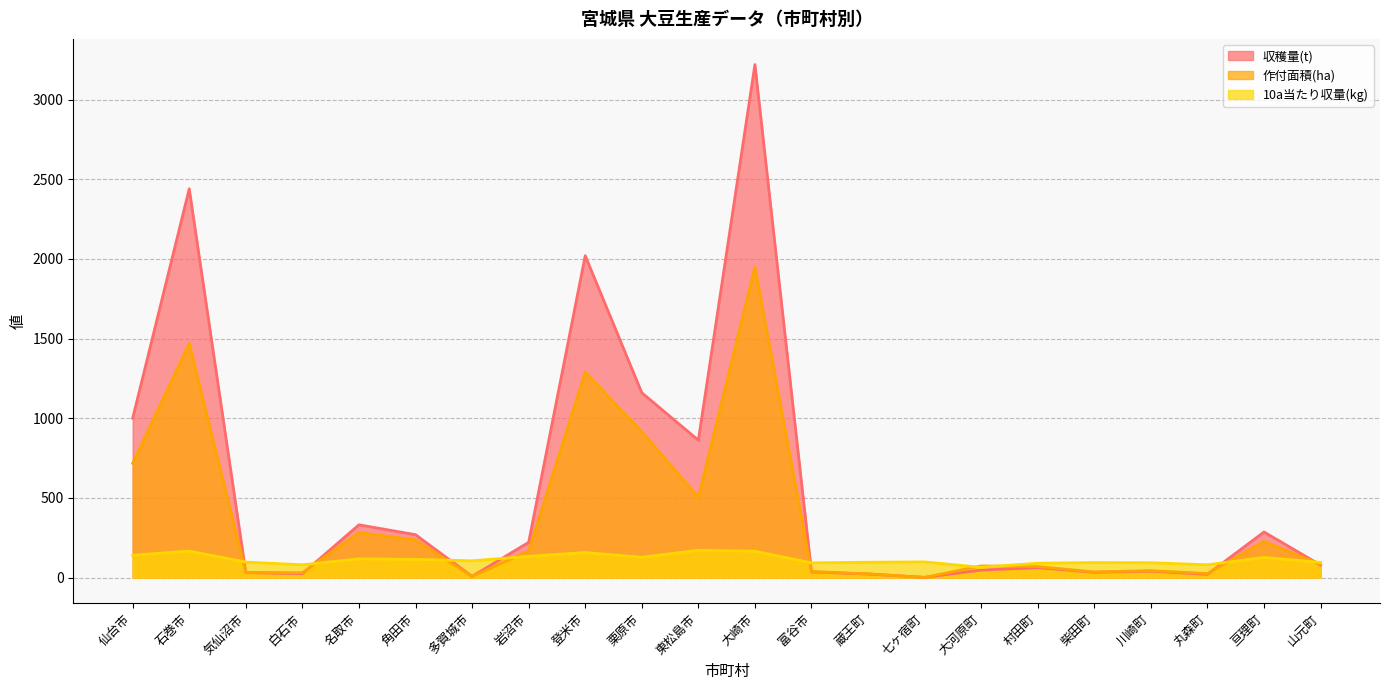

How many intersections are there between 作付面積(ha) and 収穫量(t)?

5